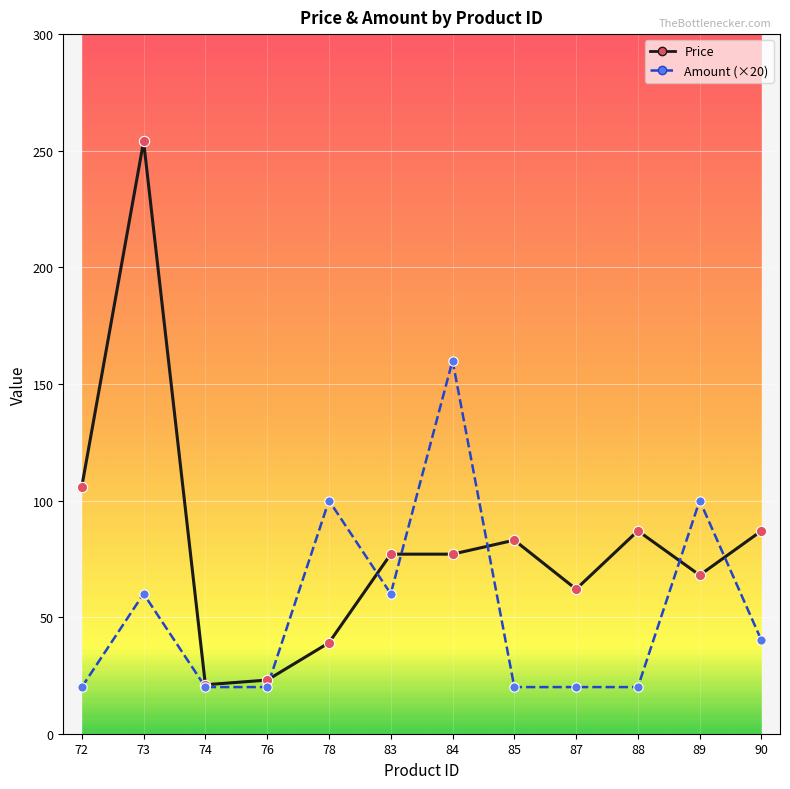

At which category is the sum across all series the highest?

73